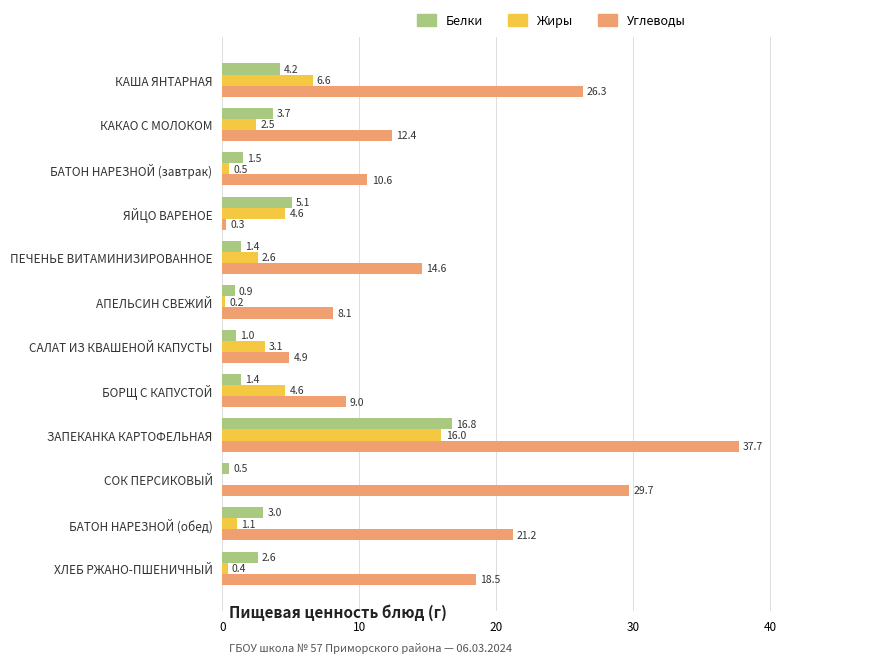

The Углеводы series shows 13.5 at АПЕЛЬСИН СВЕЖИЙ. True or false?

False